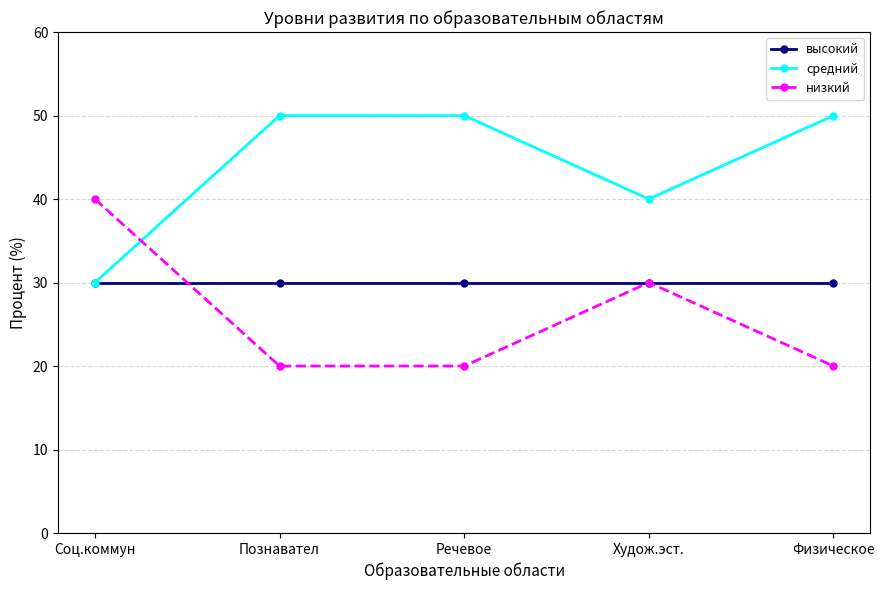

What is the maximum value for средний?

50